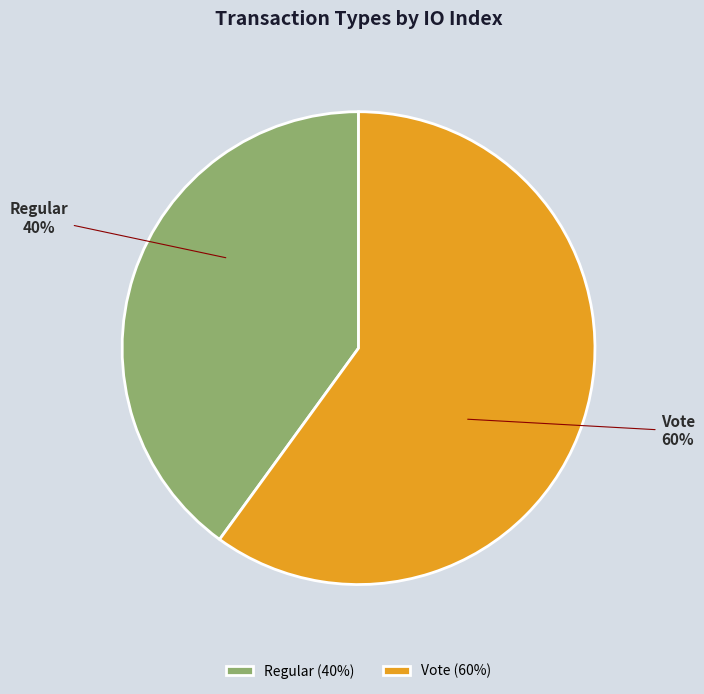

Which category accounts for the majority?

Vote